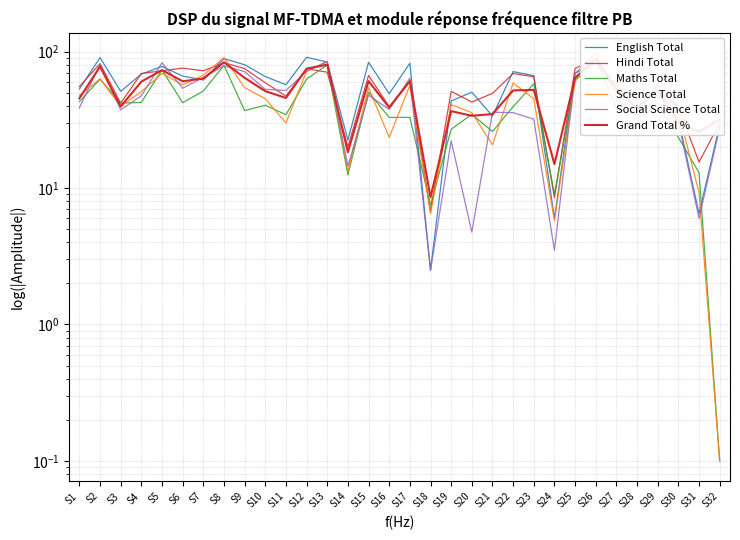

Between S4 and S21, which series saw the biggest shift?

English Total